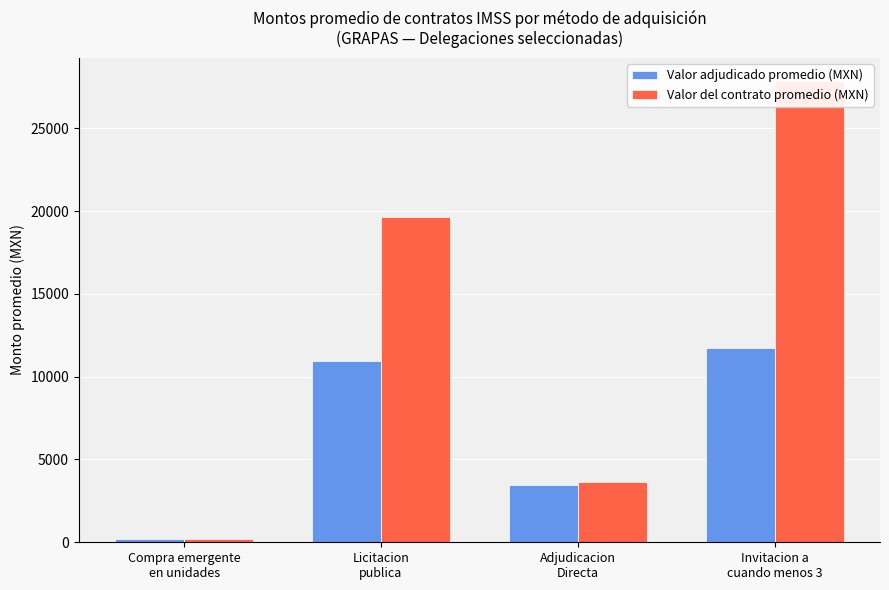

Is it true that Valor del contrato promedio (MXN) equals 192.2 at Compra emergente
en unidades?

True